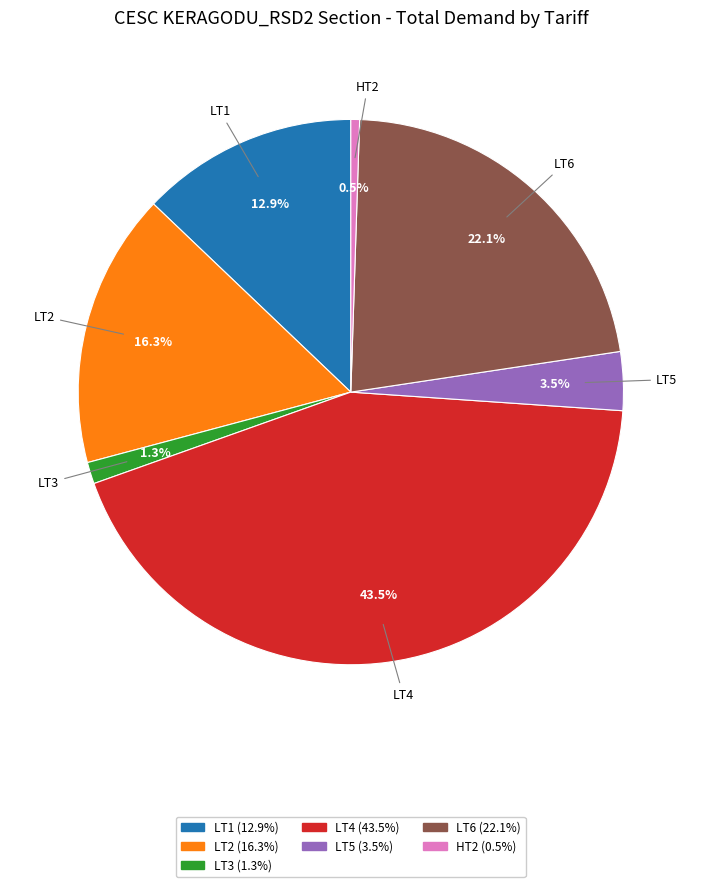

Which category has the biggest portion of the pie?

LT4